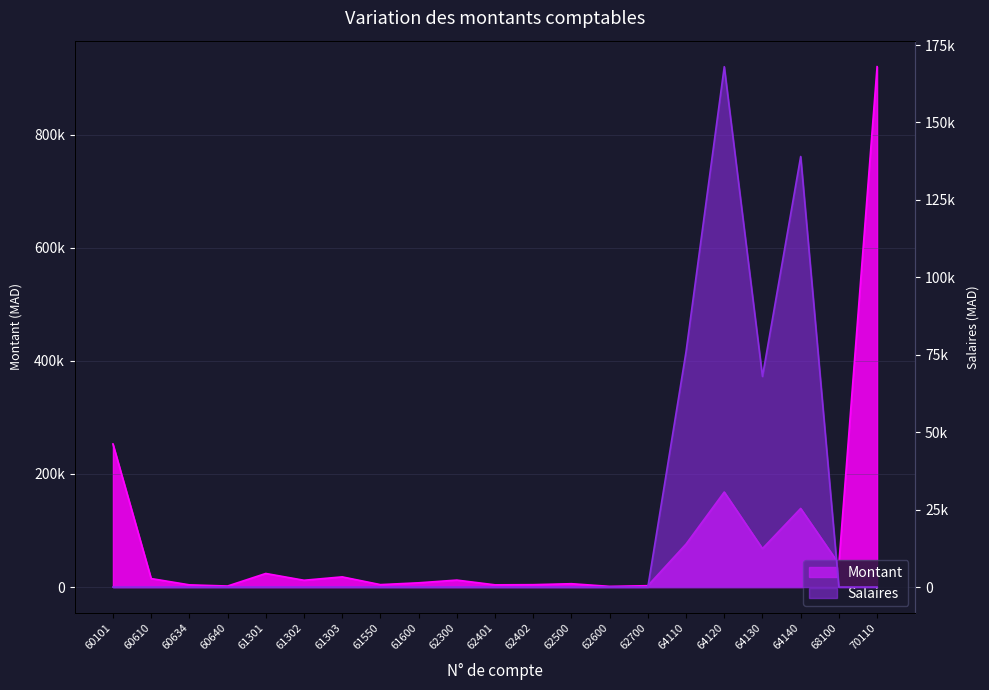

What is the difference between the maximum and minimum values in the Salaires series?

168000